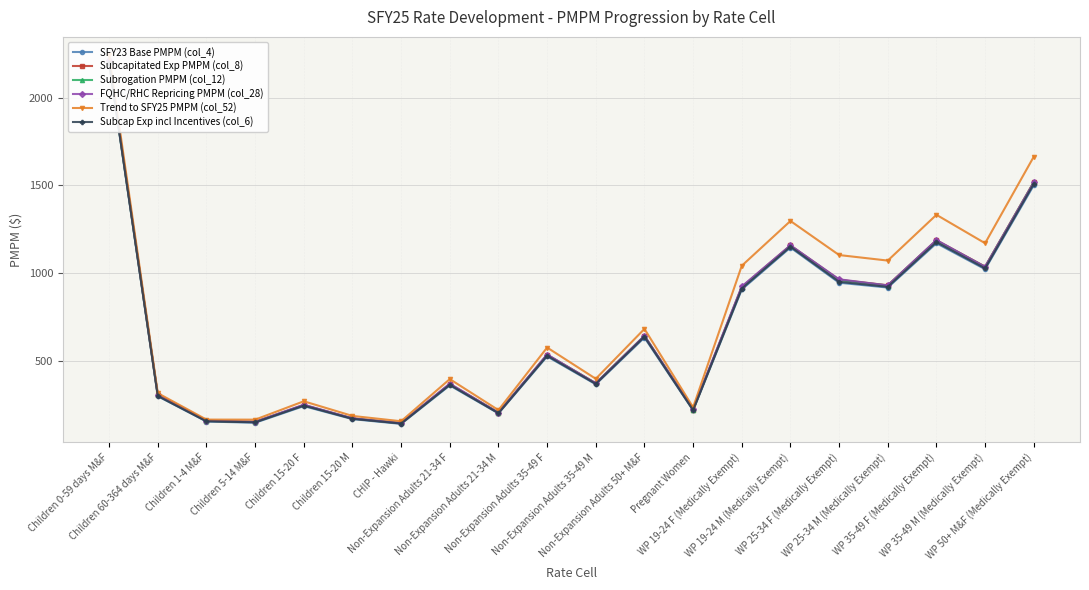

What is the label of the 11th point from the right?

Non-Expansion Adults 35-49 F